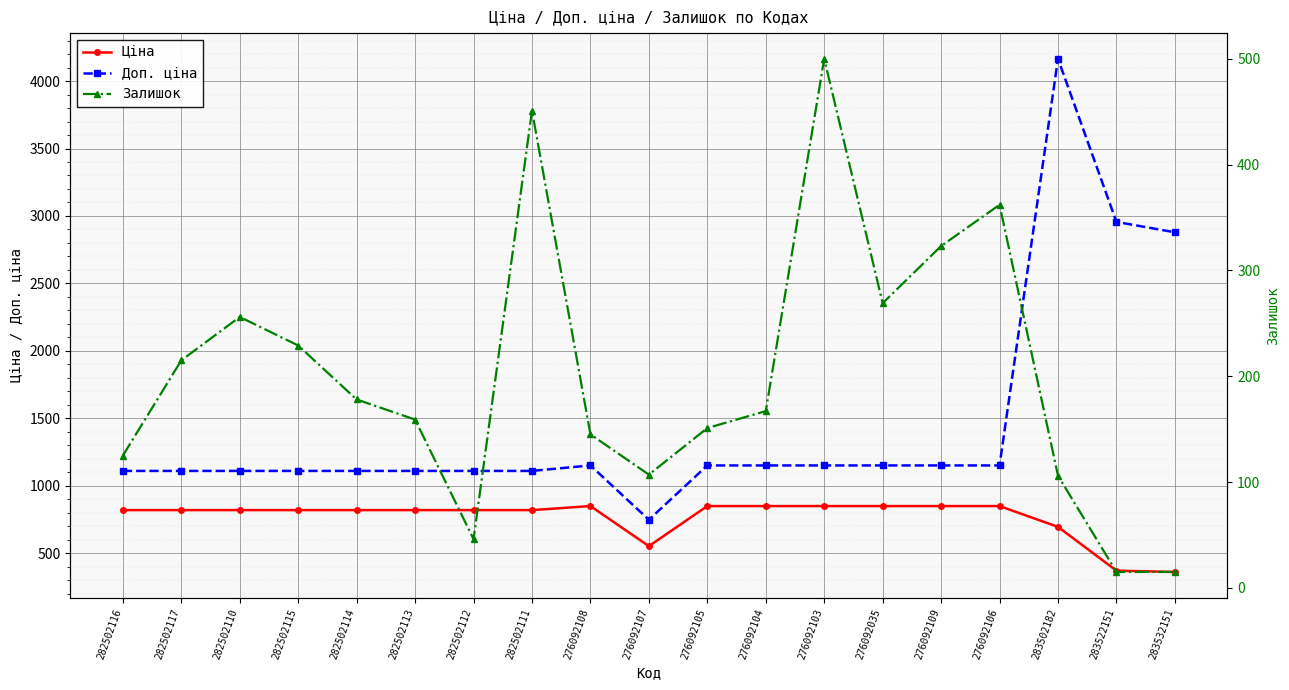

At how many categories does at least one series exceed 477?

19